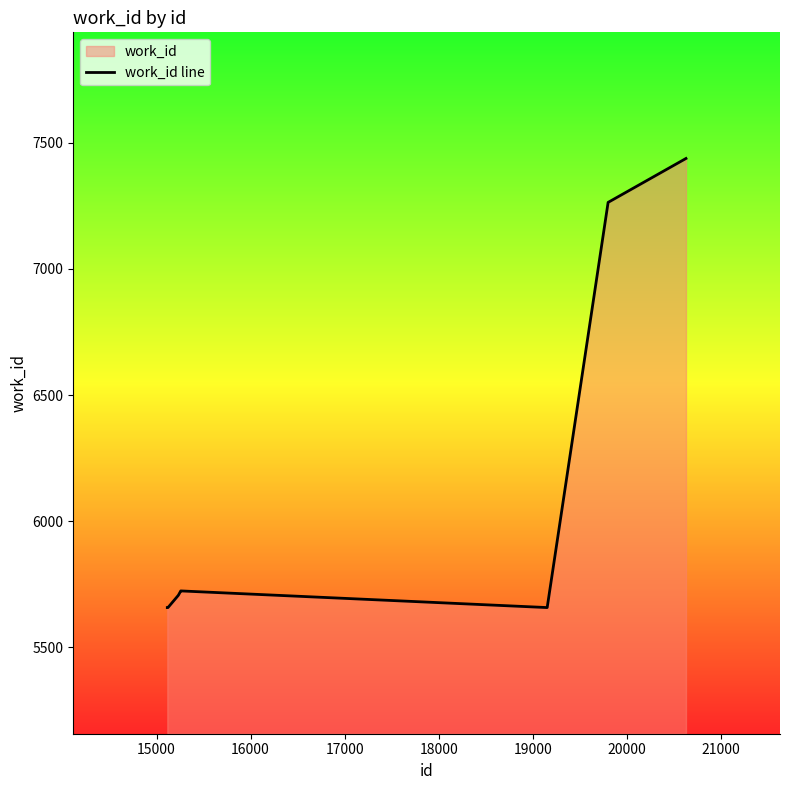

Reading left to right, list all the values displayed in this chart.

5658	5658	5658	5706	5709	5724	5724	5658	7264	7438